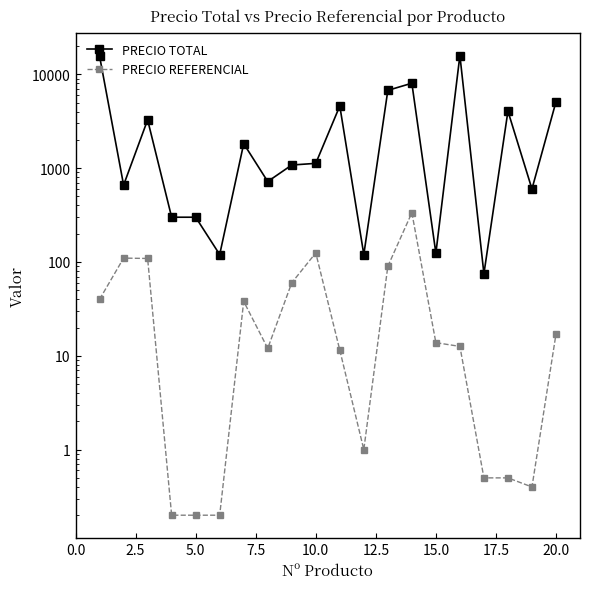

What is the sum of all PRECIO REFERENCIAL values?

976.9